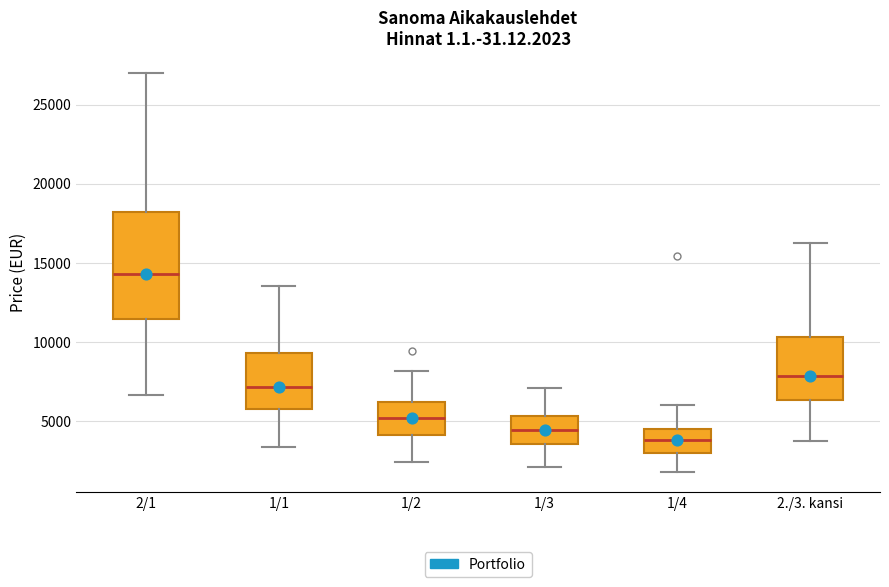

Reading left to right, read every box against the y-axis: the position of its median line, the range the box covers, and the ends of its whiskers. The values are not printed on the chart, so give them approximately, as read against the axis.

2/1: median 14500, box 11500 to 18000, whiskers 6500 to 27000
1/1: median 7000, box 5500 to 9500, whiskers 3500 to 13500
1/2: median 5000, box 4000 to 6000, whiskers 2500 to 8000
1/3: median 4500, box 3500 to 5500, whiskers 2000 to 7000
1/4: median 4000, box 3000 to 4500, whiskers 1500 to 6000
2./3. kansi: median 8000, box 6500 to 10500, whiskers 3500 to 16000